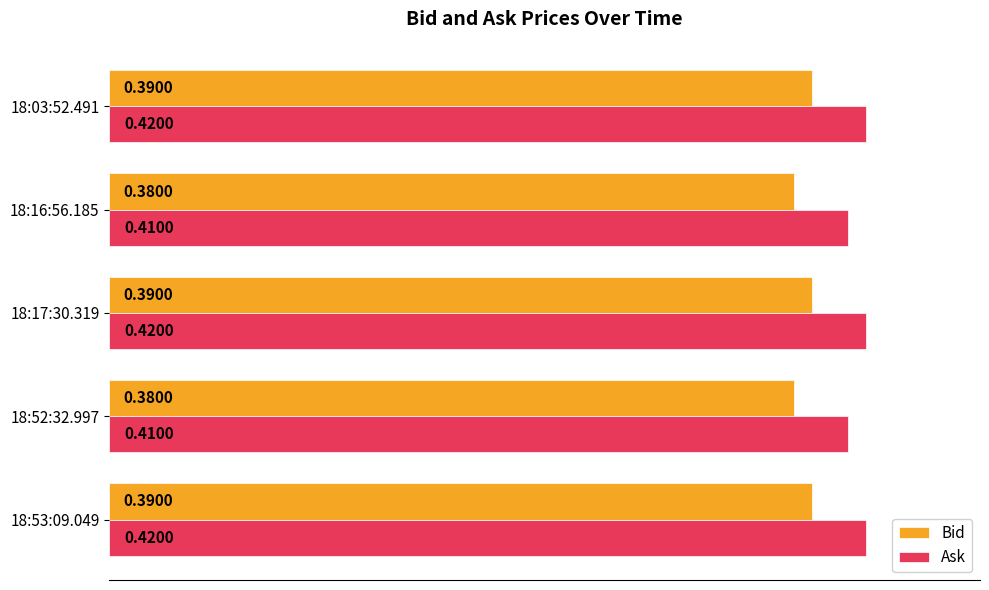

List the series in order of their overall mean, lowest first.

Bid, Ask